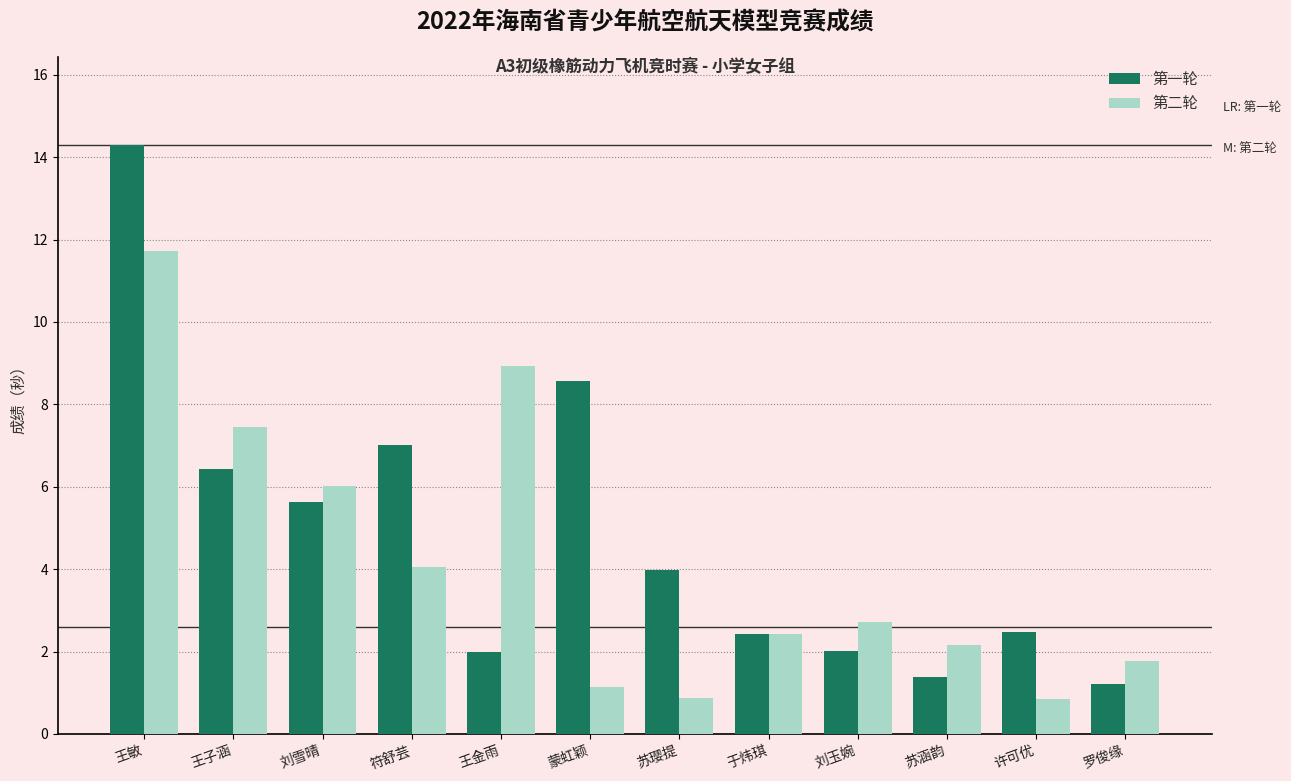

What is the sum of all 第二轮 values?

50.1